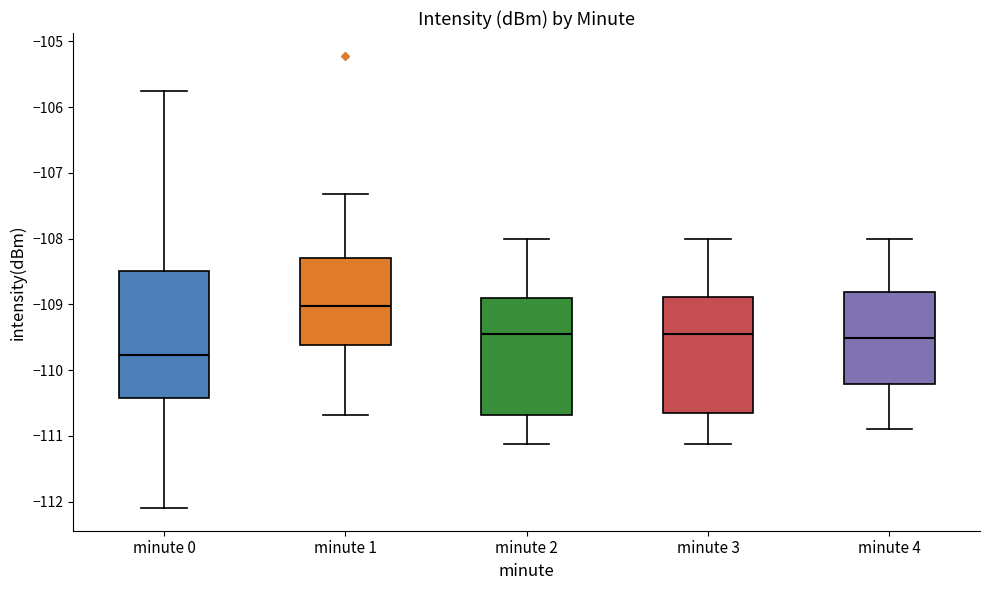

Which box has the highest median line?

minute 1